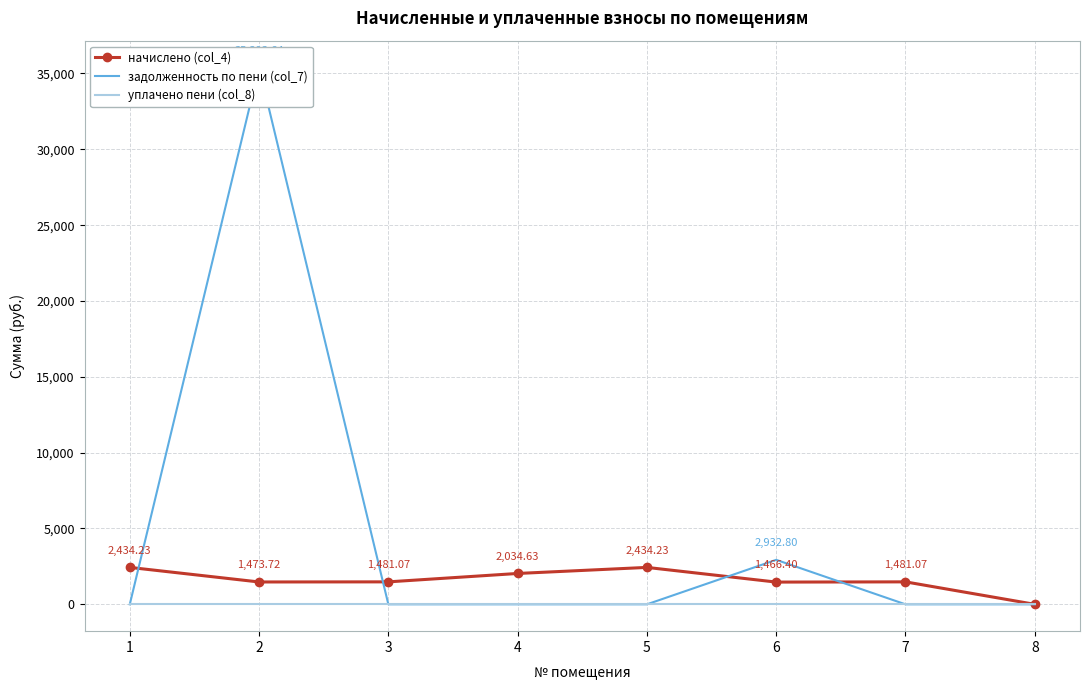

What is the total value across all series at 1?

2434.2